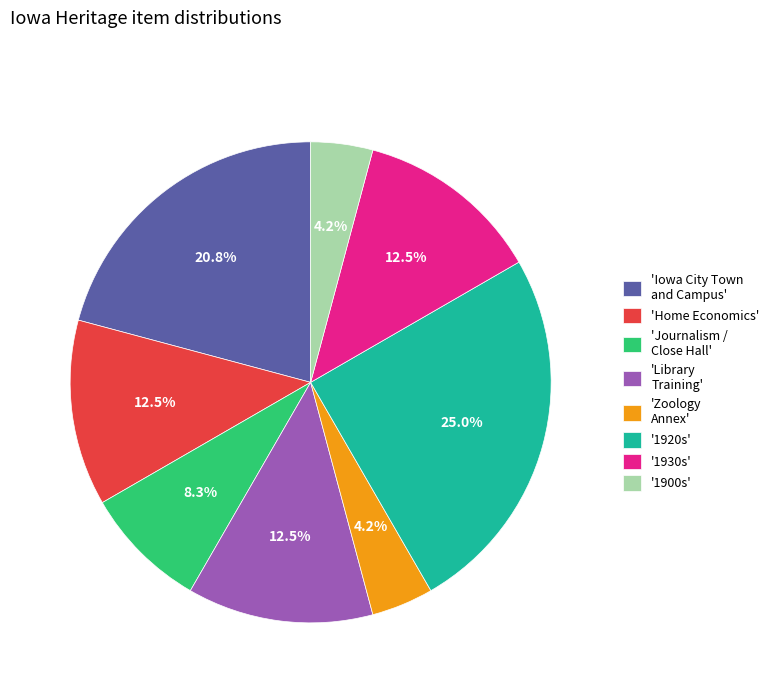

Approximately how many times larger is the value at '1930s' compared to '1900s'?

3.0